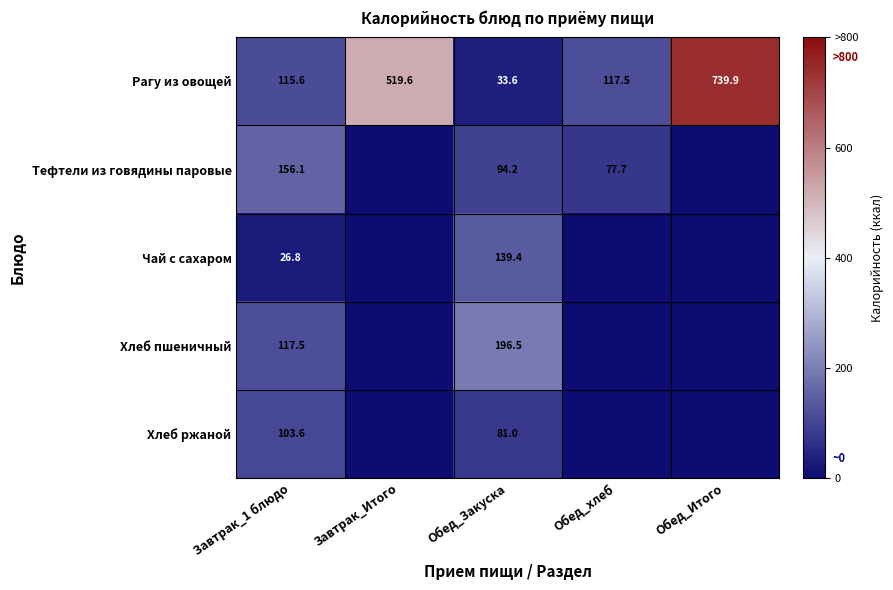

How many values in the Рагу из овощей series are below 117?

2